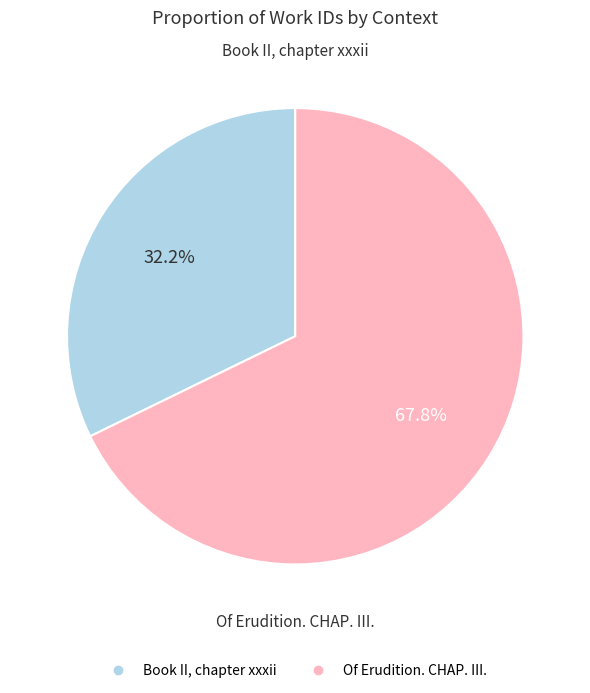

To the nearest percent, what percentage of the pie is Book II, chapter xxxii?

32%